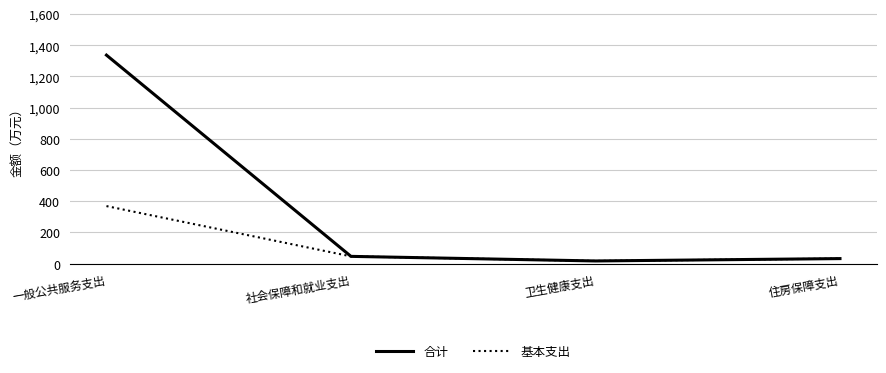

At which category is the sum across all series the highest?

一般公共服务支出